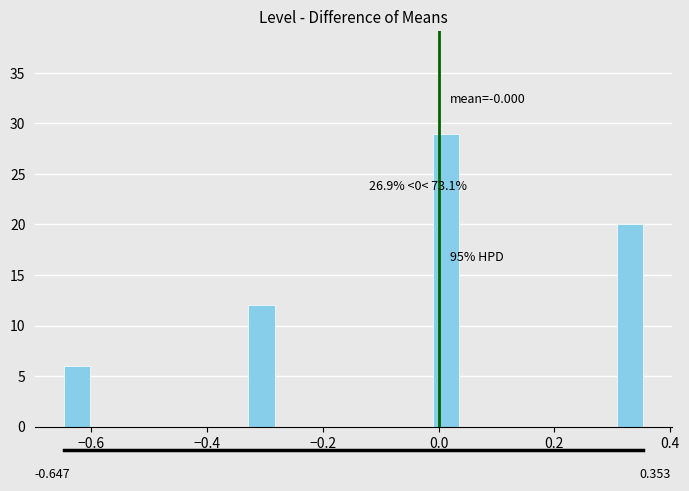

Read against the x-axis, roughly where is the centre of the tallest bar?

0.02